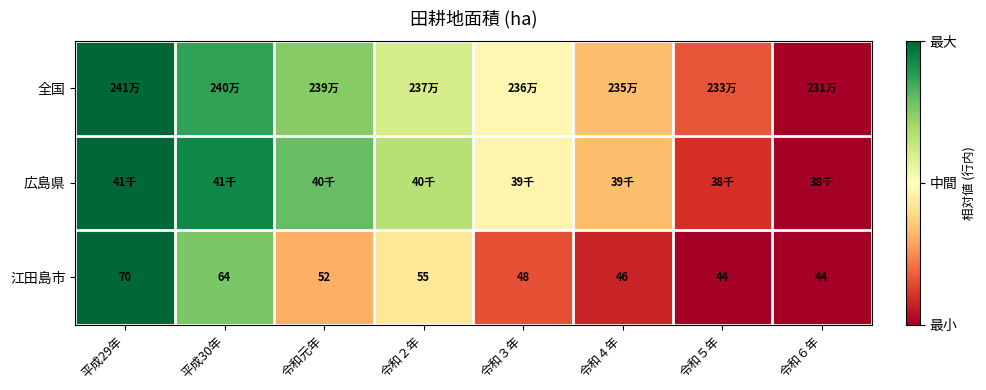

The value of 江田島市 at 令和５年 is 0.5. True or false?

False